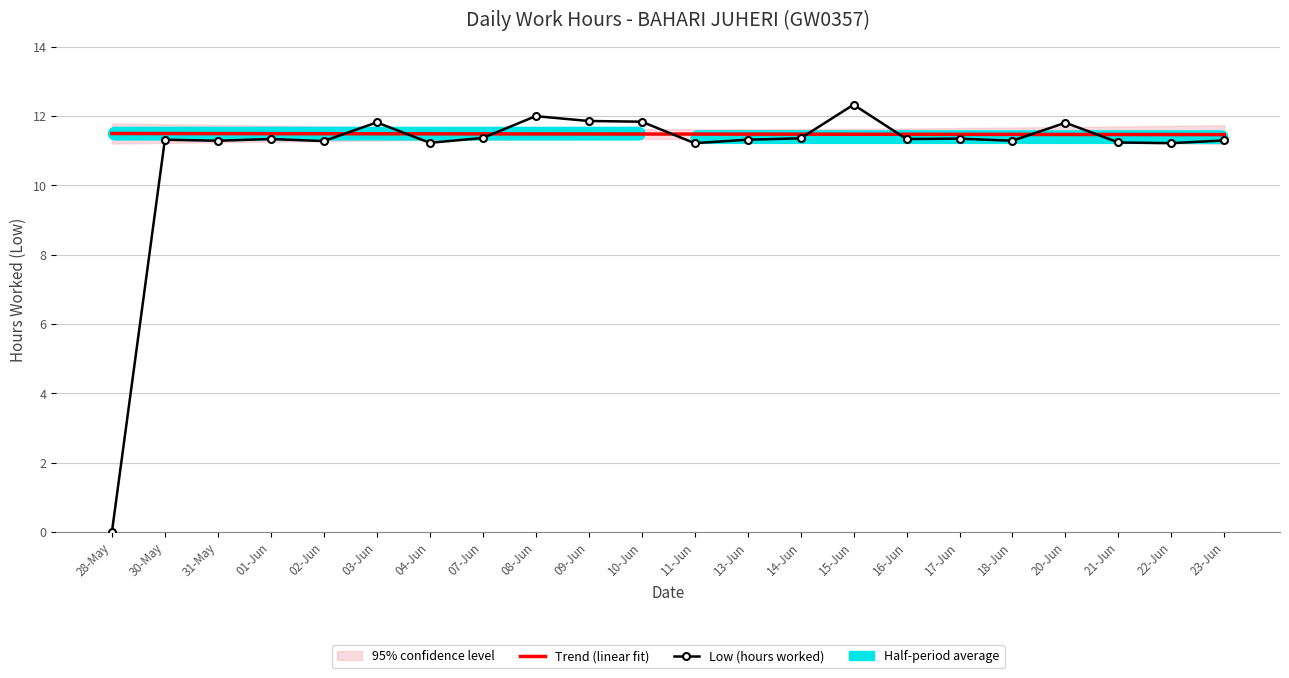

Rank the series by their maximum value, from lowest to highest.

Trend (linear fit), Low (hours worked)